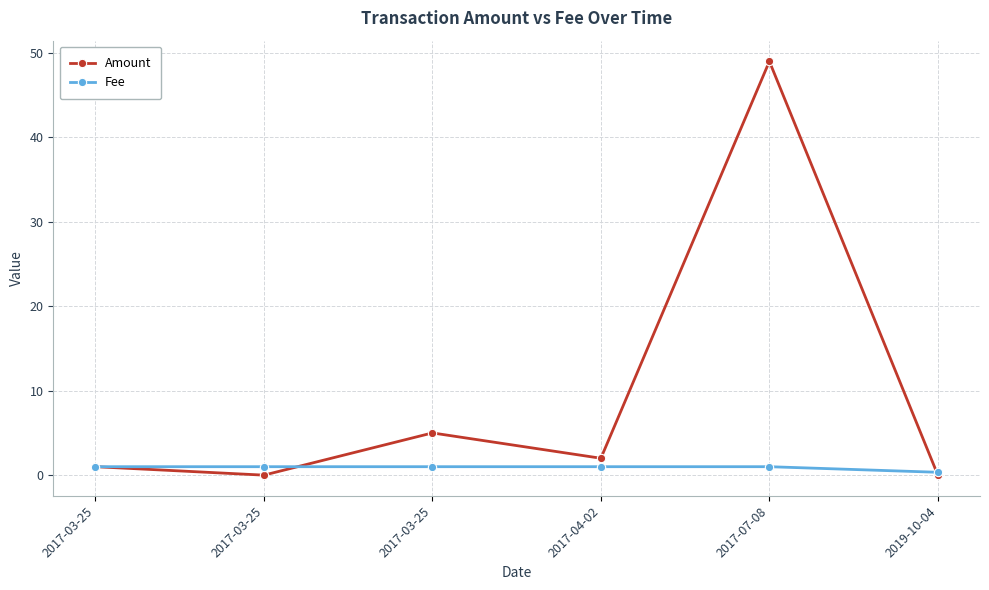

How many lines are shown in the chart?

2